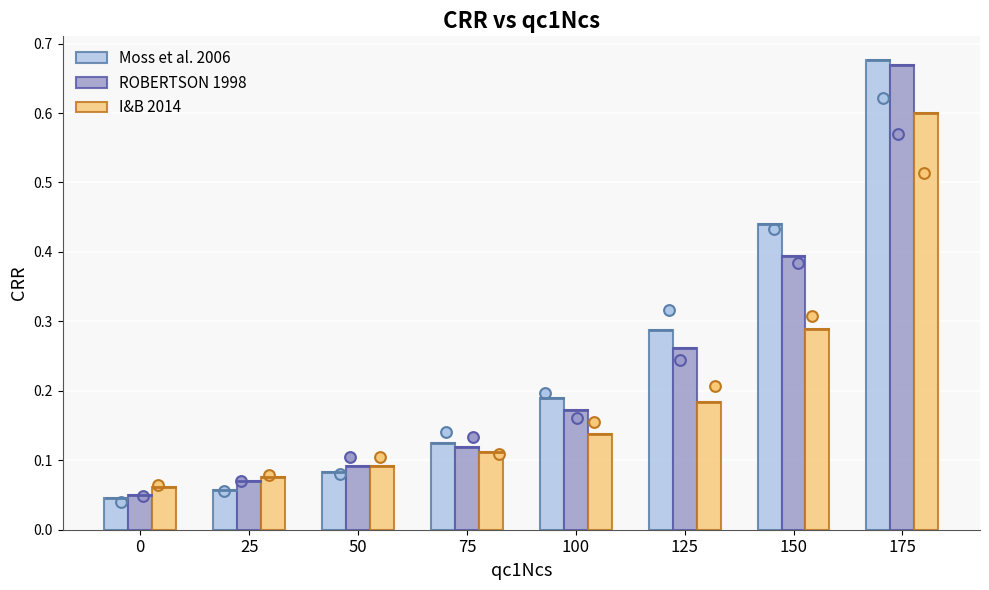

At how many categories does at least one series exceed 0?

8